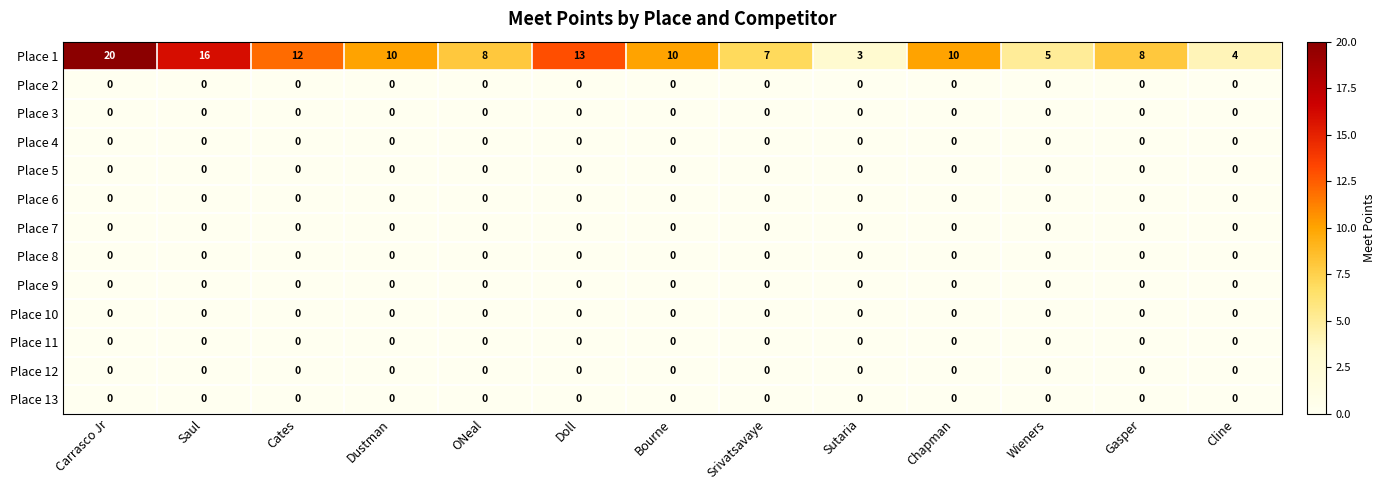

Which series has the largest range (max minus min)?

Place 1